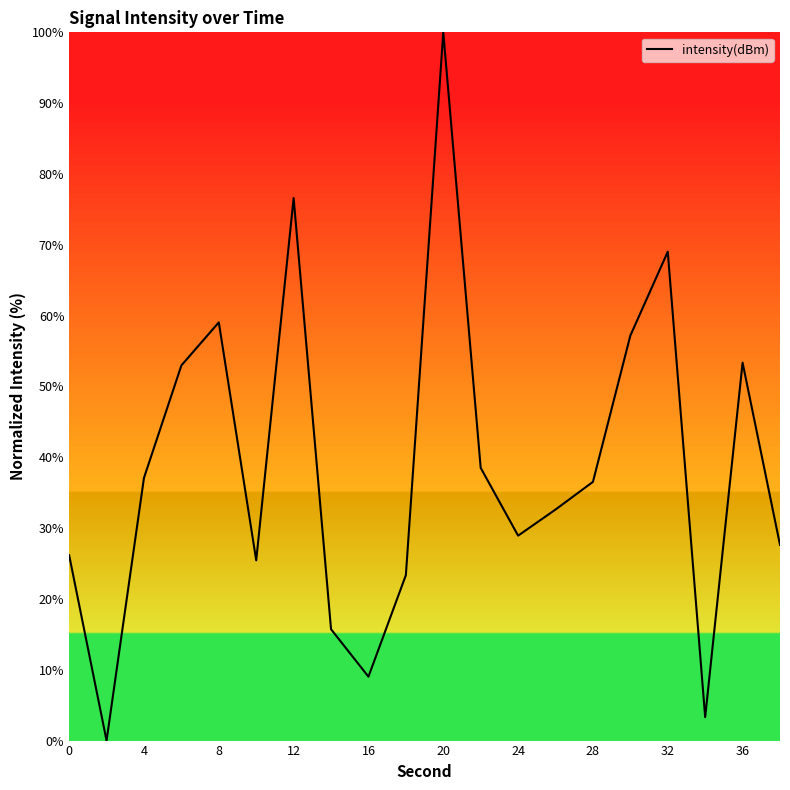

How many values are below 36?

10